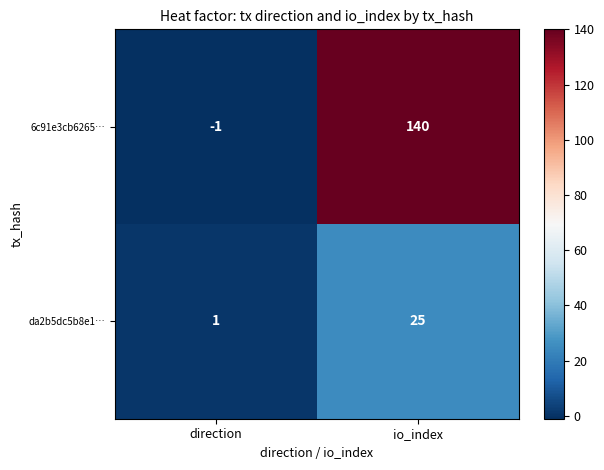

At how many categories does at least one series exceed 80?

1